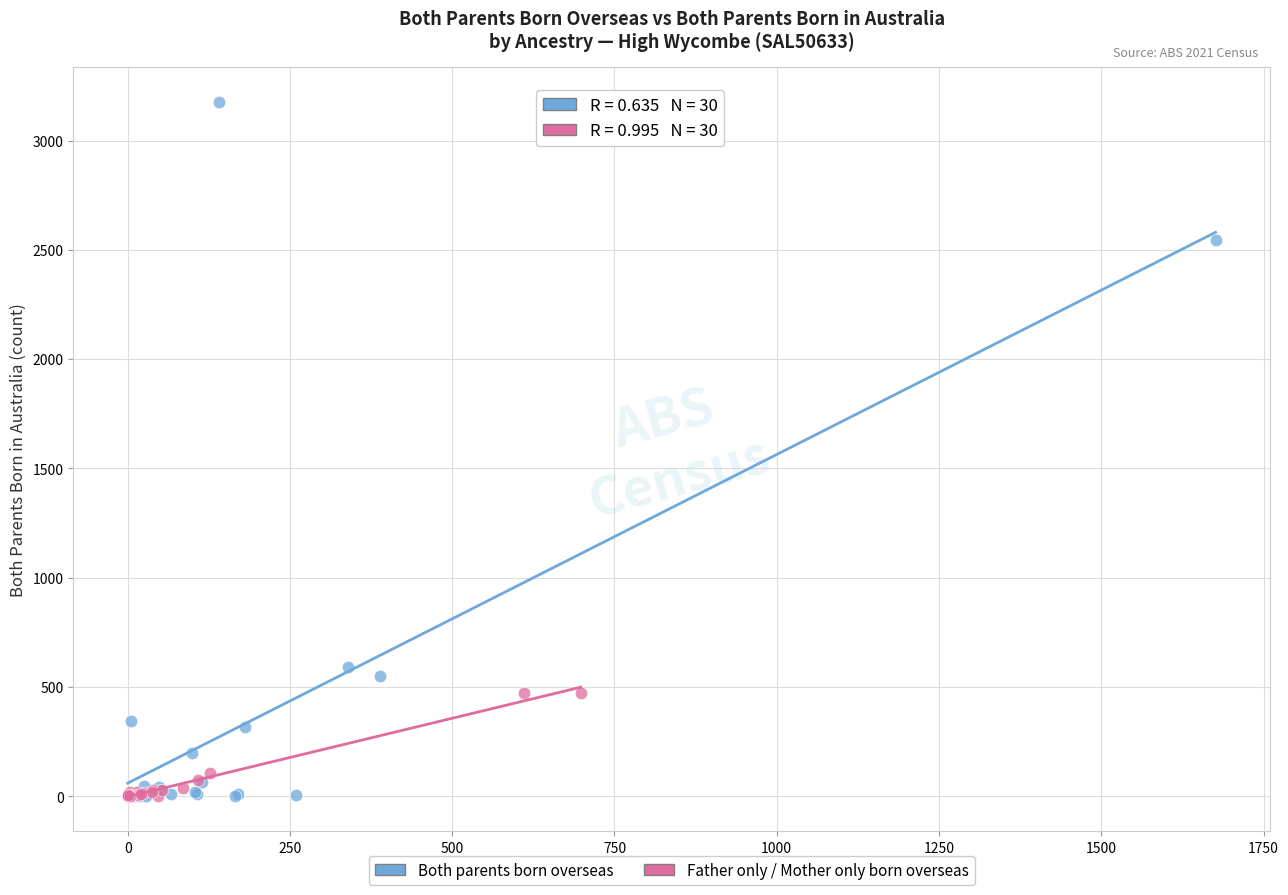

Which series reaches the maximum Y coordinate?

Both parents born overseas